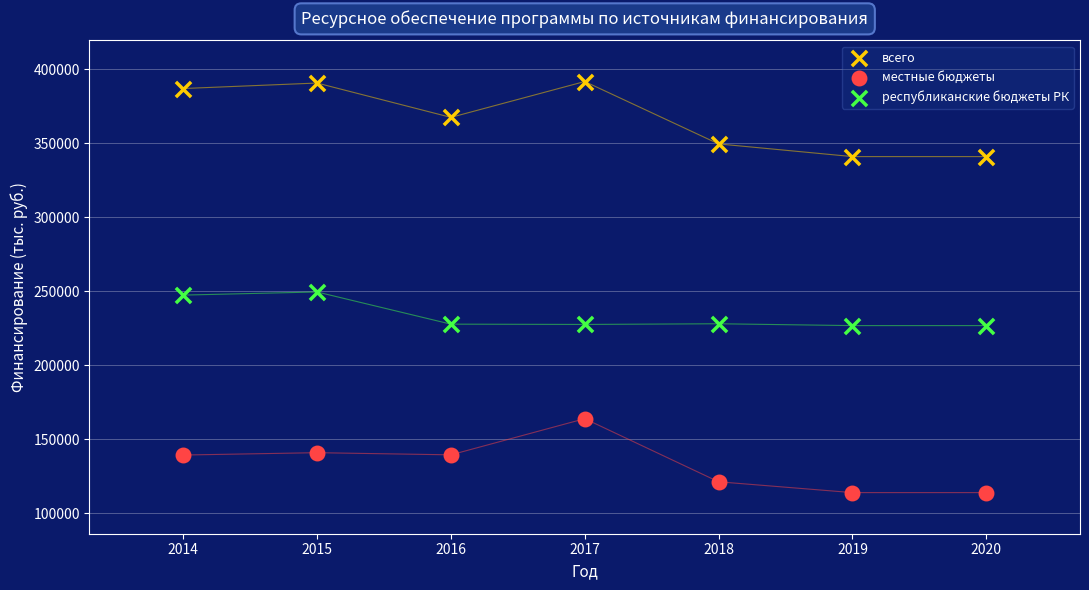

Which series has the widest spread of Y values?

всего